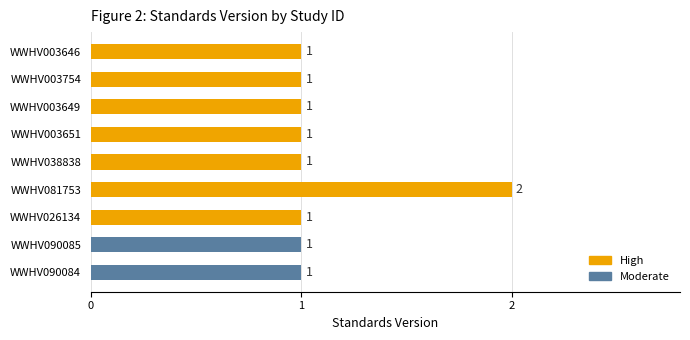

What is the greatest value displayed?

2